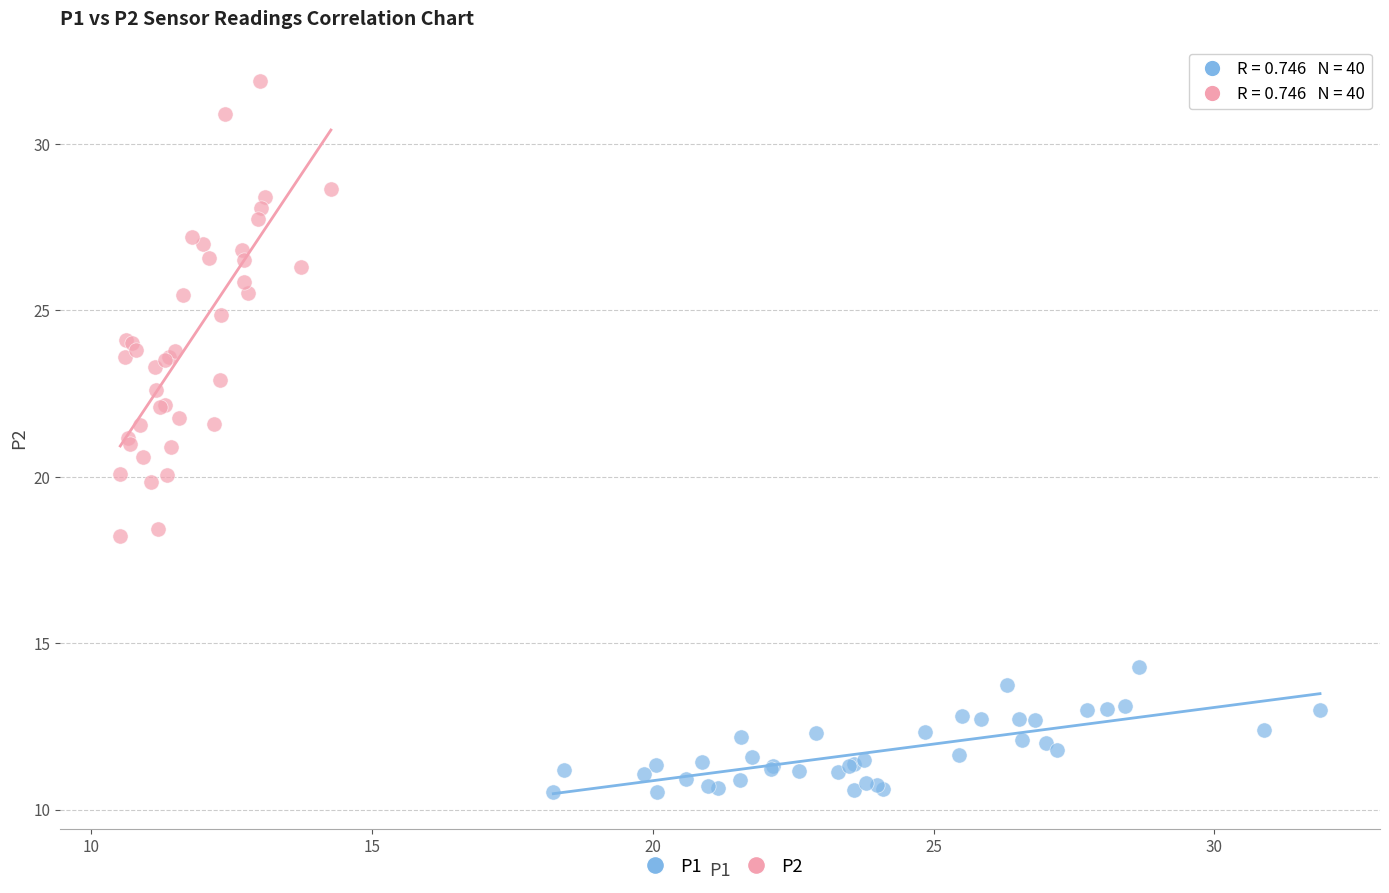

Which series reaches the minimum Y coordinate?

P1